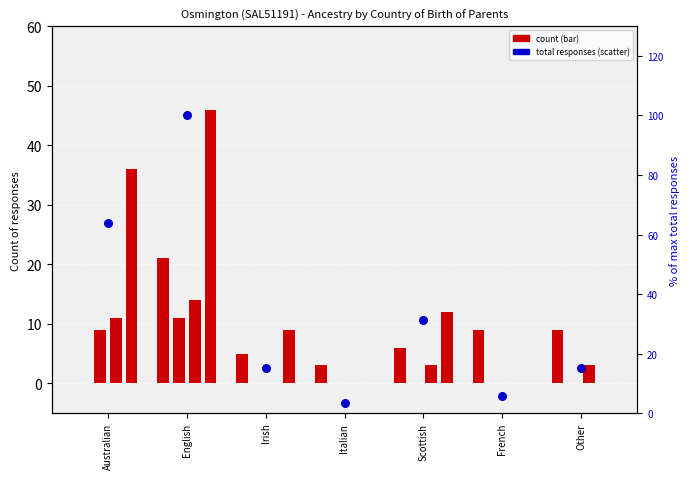

At which category is the sum across all series the highest?

English